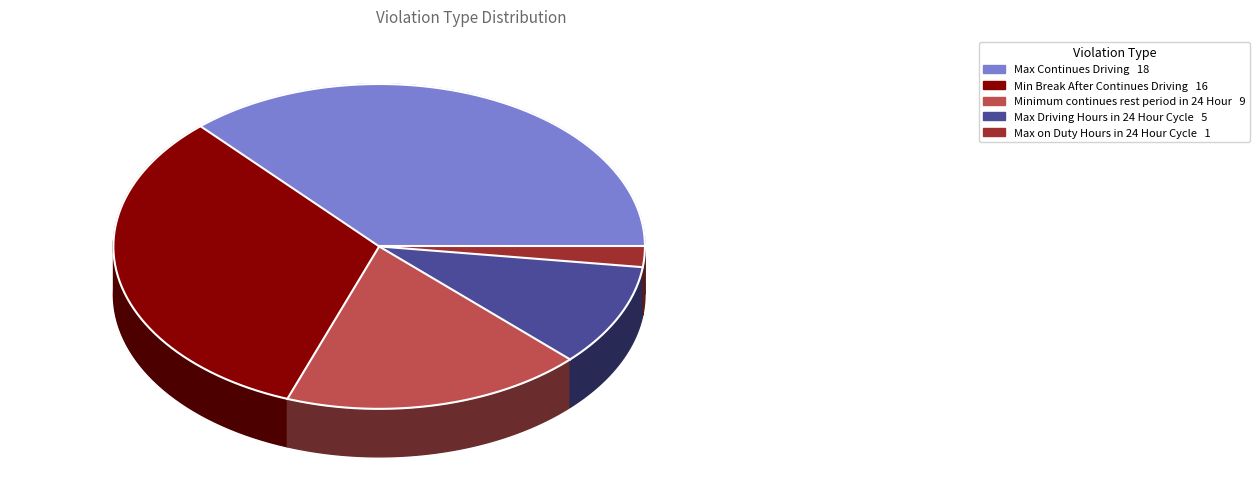

True or false: Minimum continues rest period in 24 Hour accounts for 33% of the total.

False